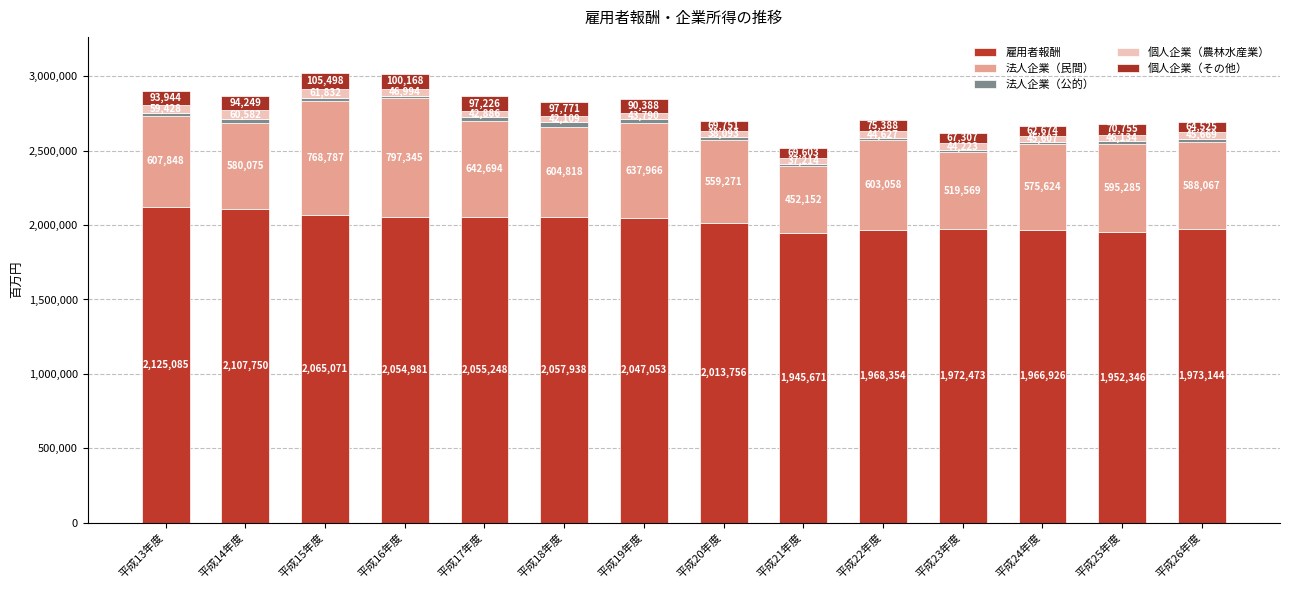

How many values in the 雇用者報酬 series are below 2047053?

7